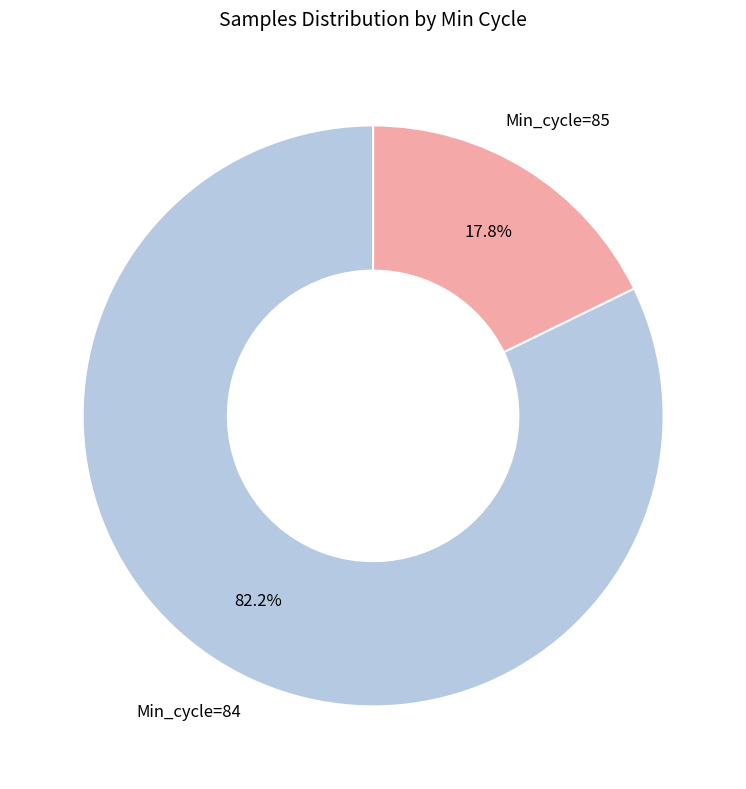

Approximately how many times larger is the value at Min_cycle=84 compared to Min_cycle=85?

4.6